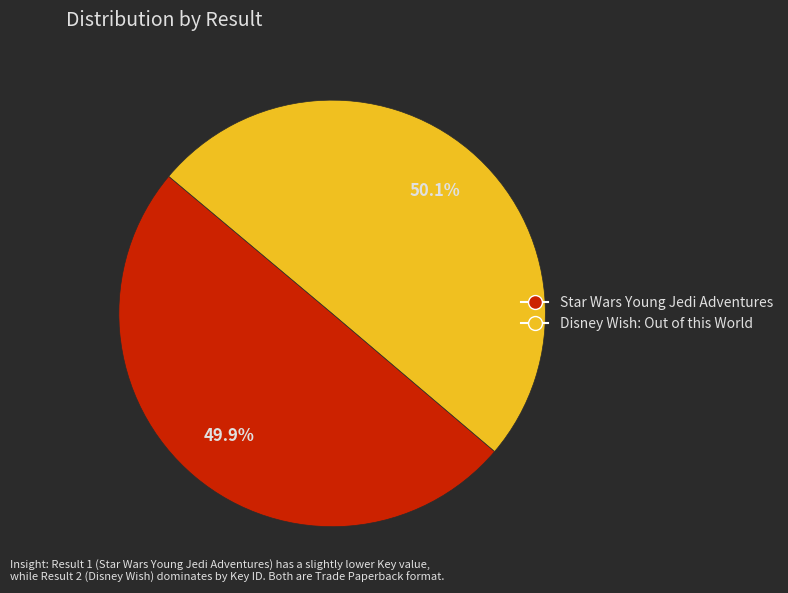

Approximately how many times larger is the value at Star Wars Young Jedi Adventures compared to Disney Wish: Out of this World?

1.0